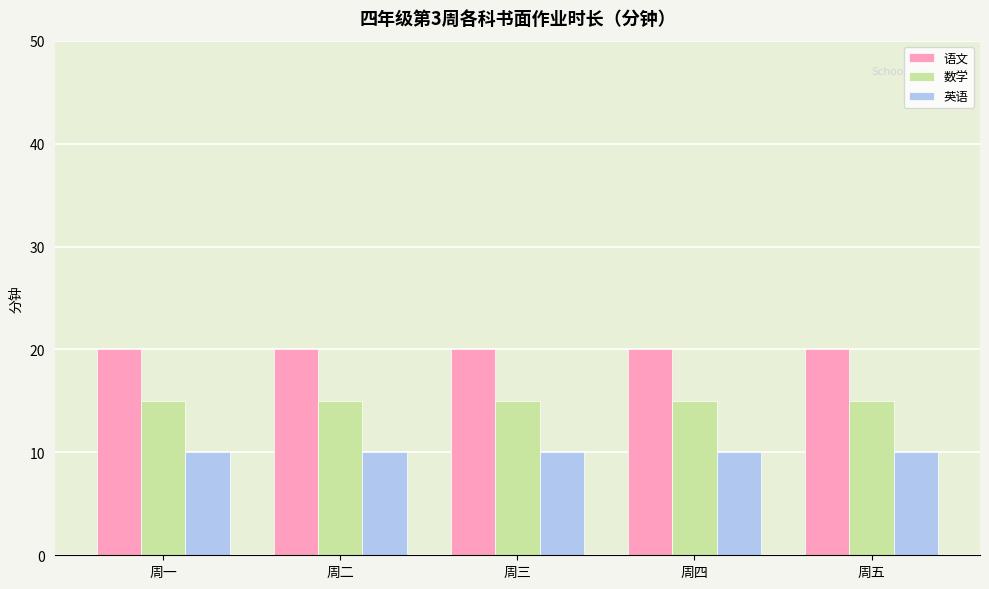

Is it true that 数学 equals 15 at 周二?

True